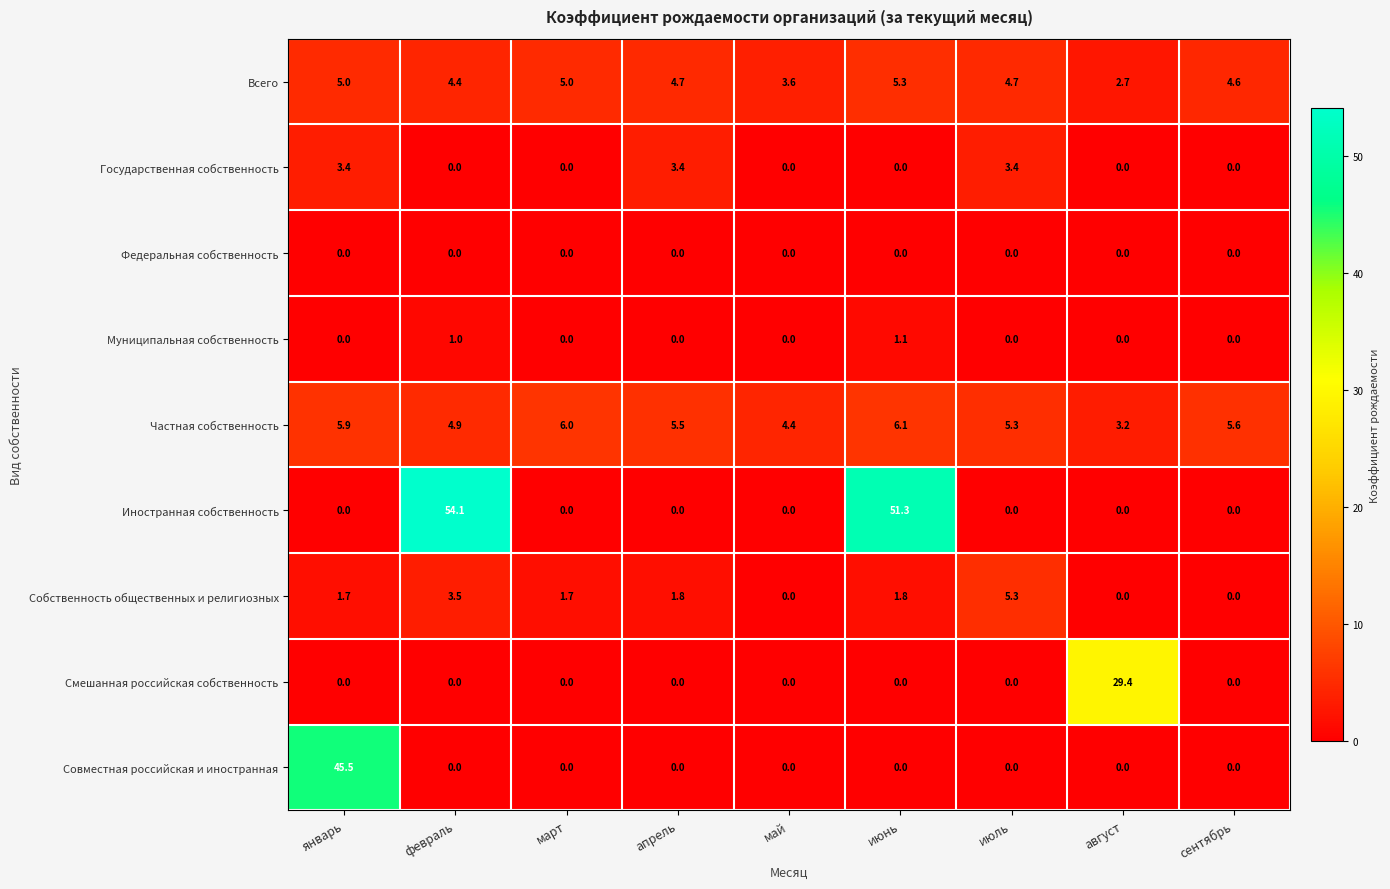

Is it true that Муниципальная собственность equals 0.0 at август?

True